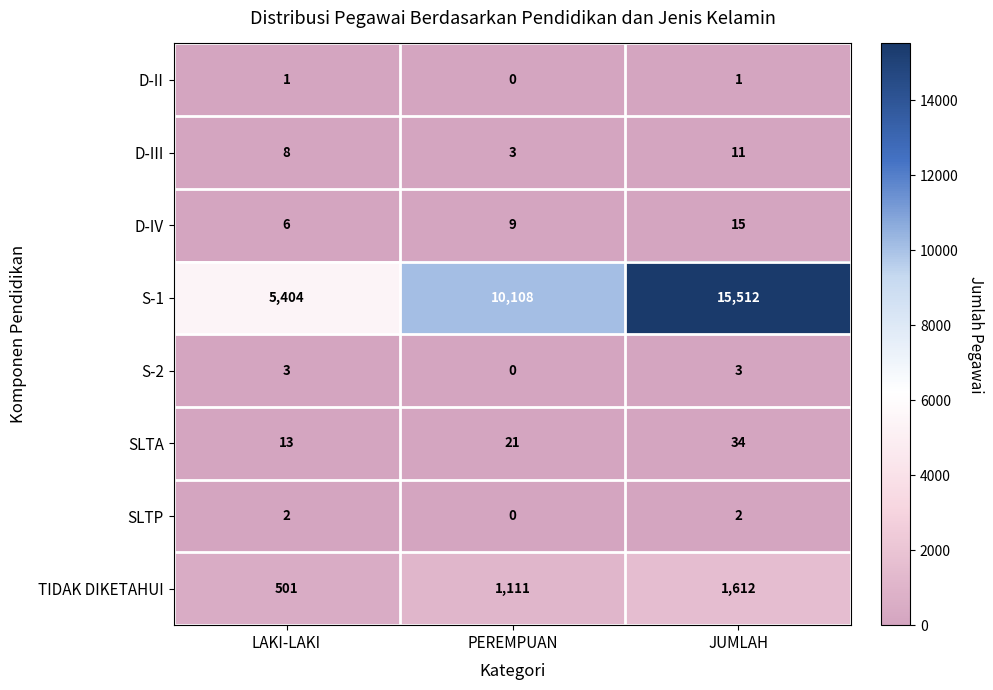

At which category is the sum across all series the highest?

JUMLAH